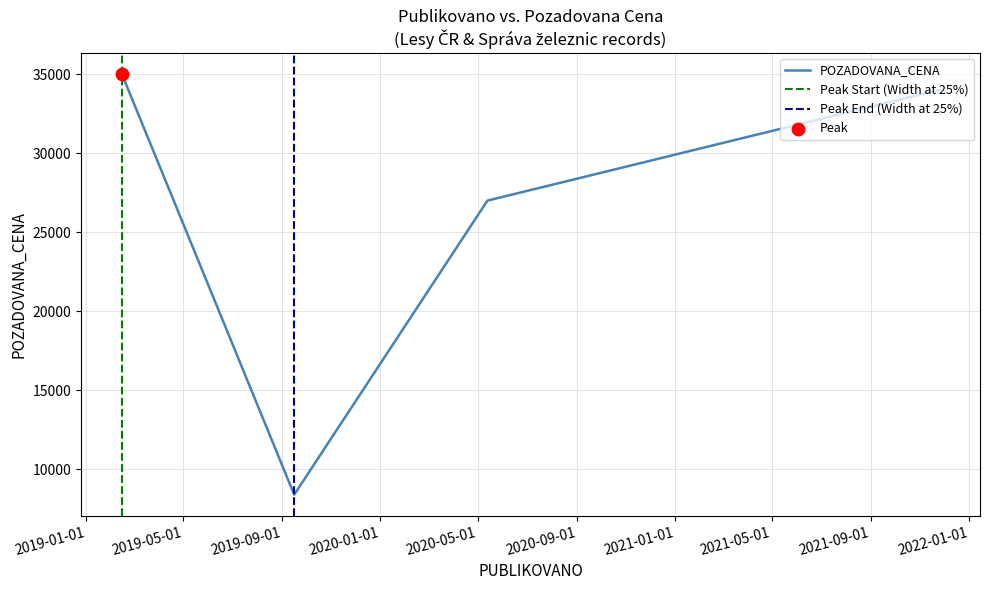

What is the ratio of the value at 2020-05-13 to the value at 2019-02-14?

0.8